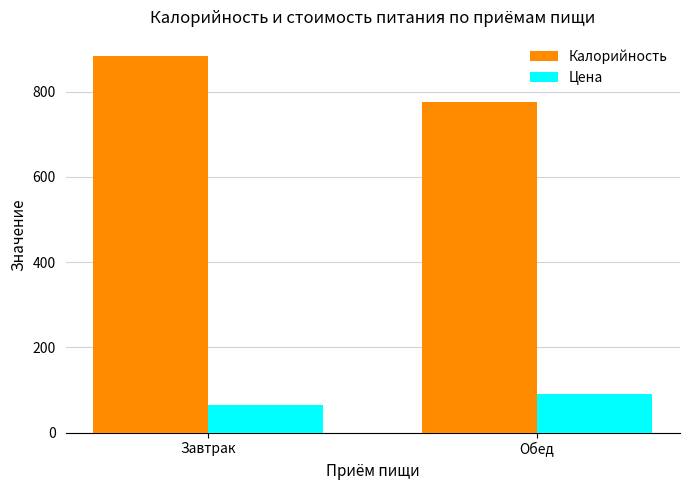

What is the label of the 2nd bar from the left?

Обед